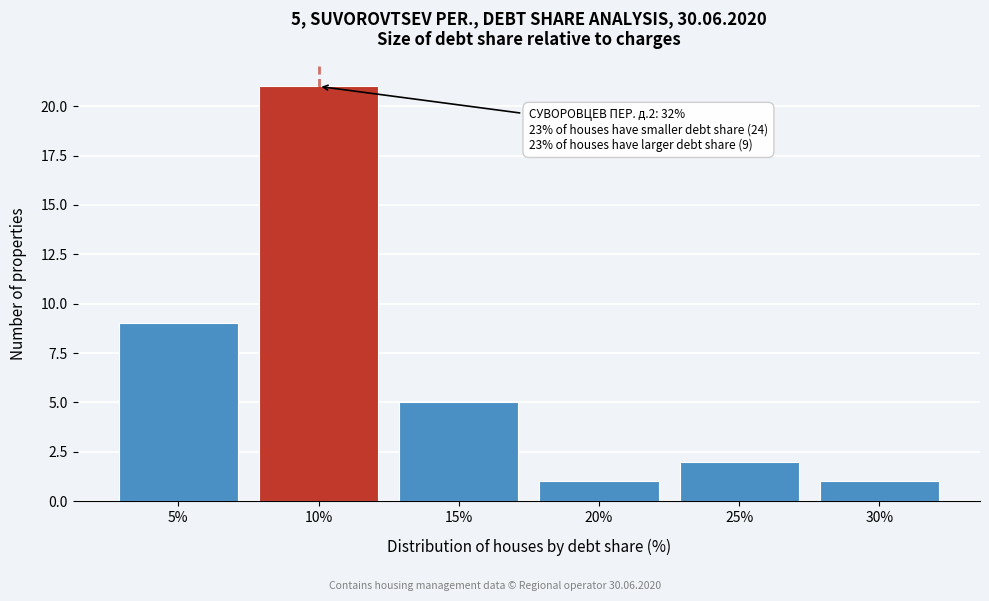

Reading left to right, transcribe all the data shown in this chart.

9	21	5	1	2	1